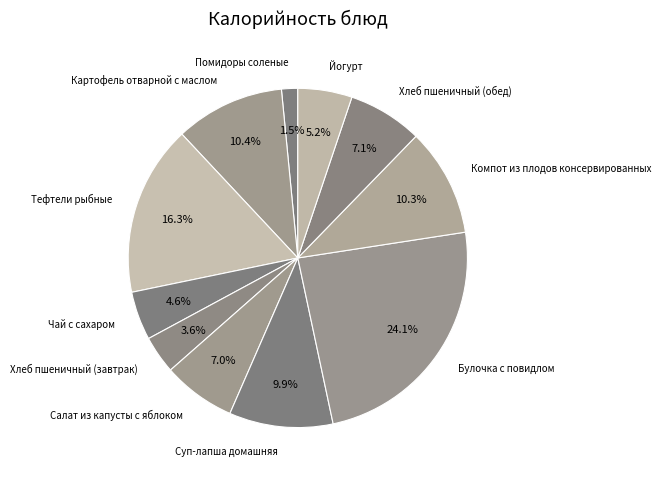

How many segments does this pie chart have?

11